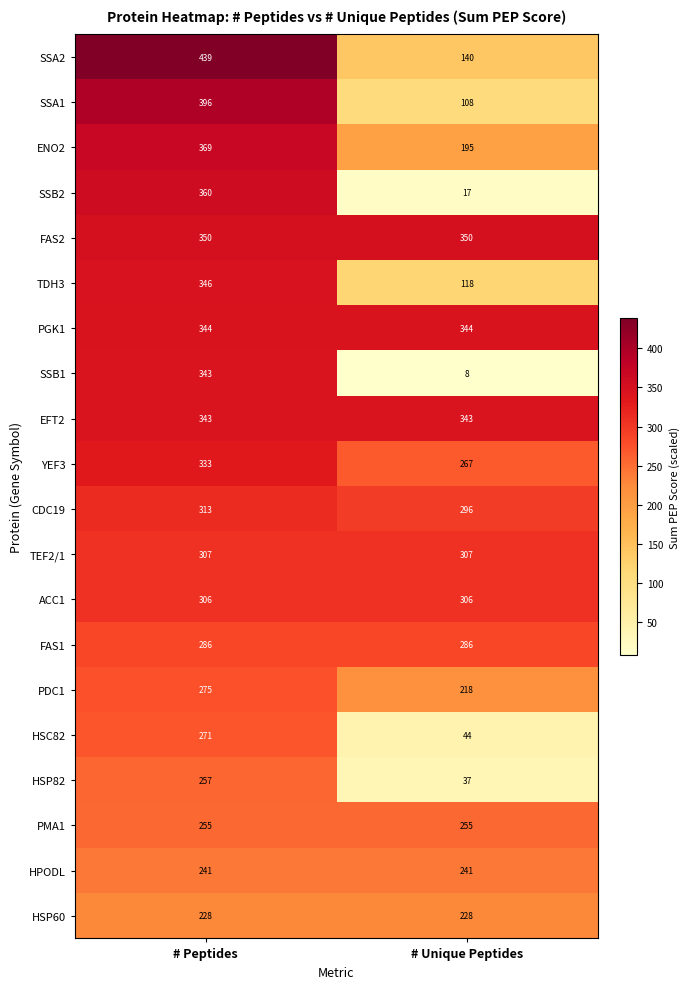

What value does the FAS1 series have at # Unique Peptides?

286